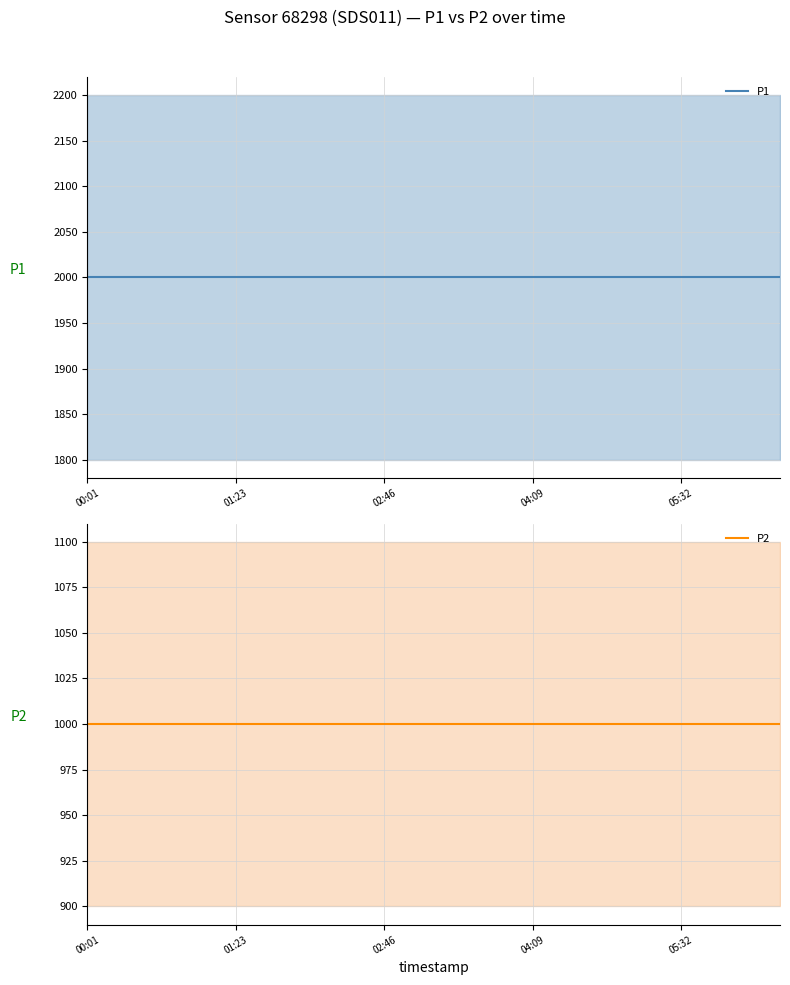

At which label does P1 reach its minimum?

00:01